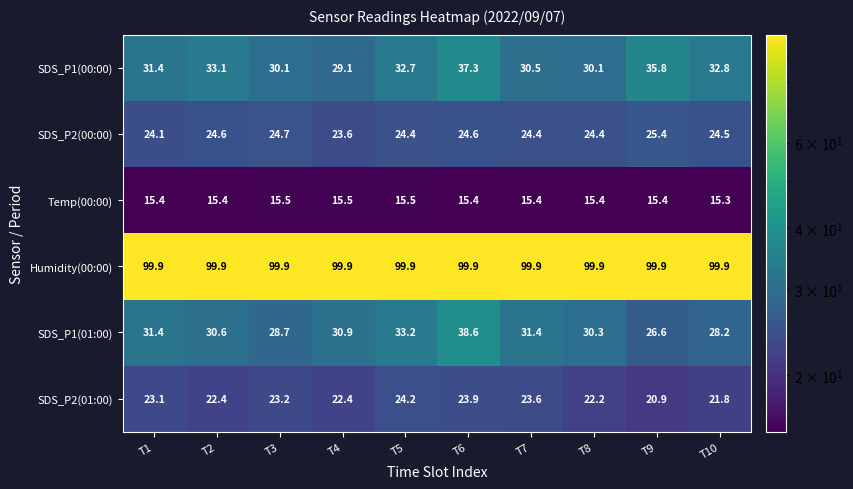

What is the approximate value of SDS_P1(00:00) at T1?

31.4